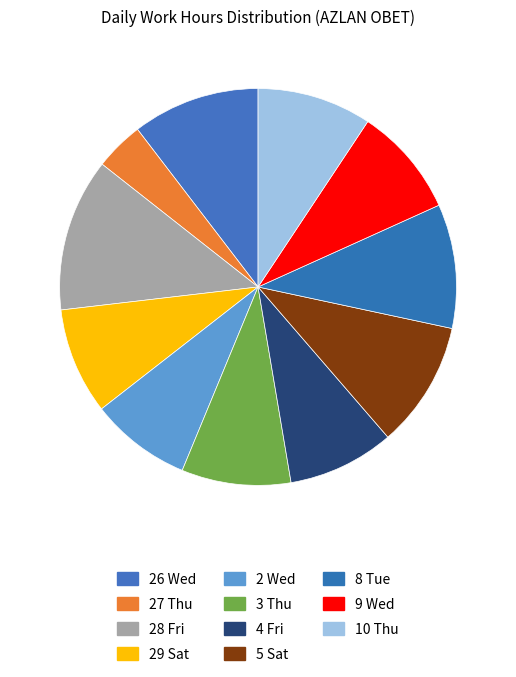

How many segments does this pie chart have?

11